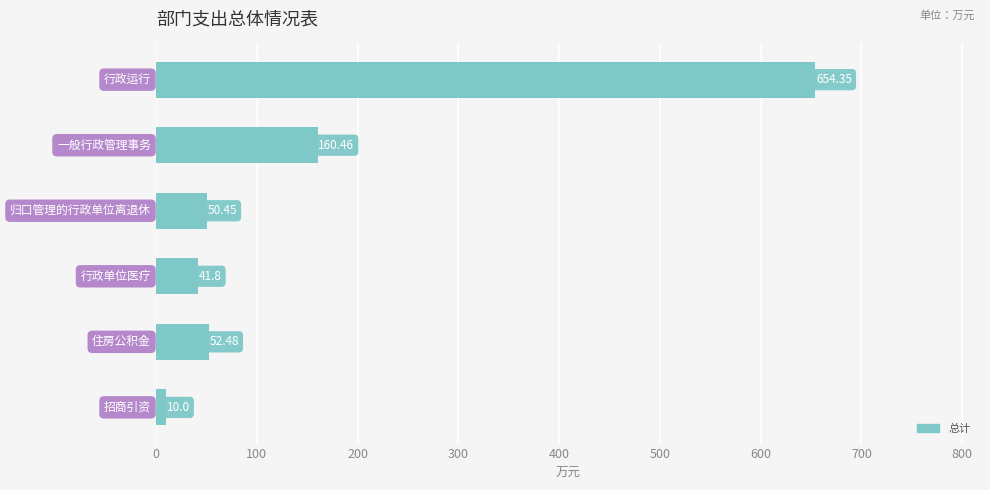

What is the average value?

161.6